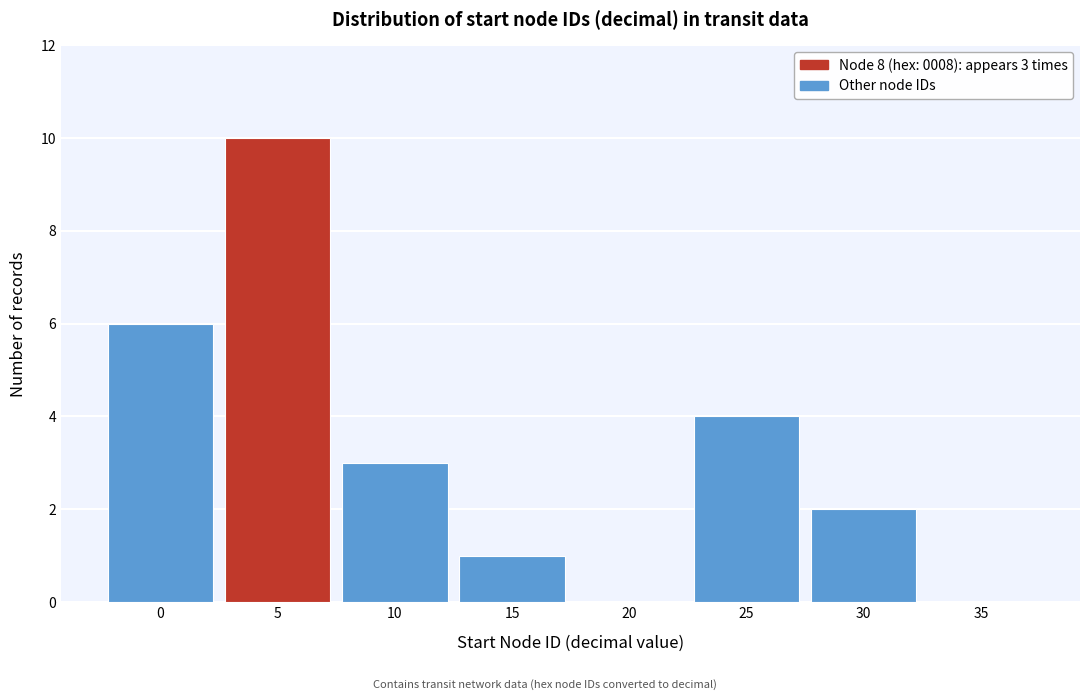

Which label corresponds to the largest value in the chart?

5